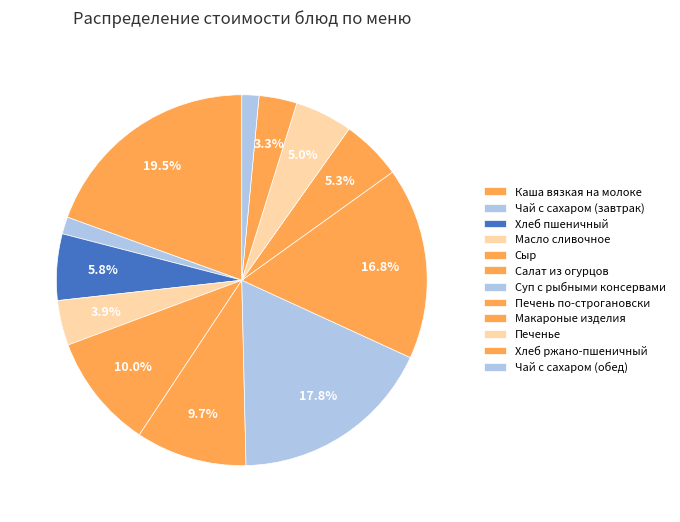

Count the number of slices in the pie.

12